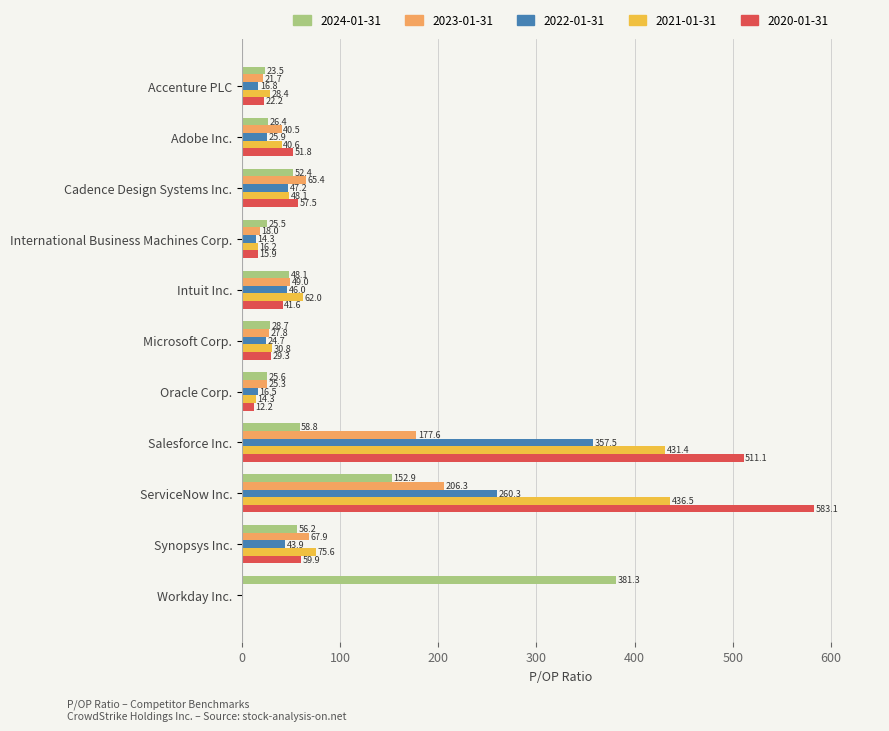

What is the average value of the 2020-01-31 series?

125.9